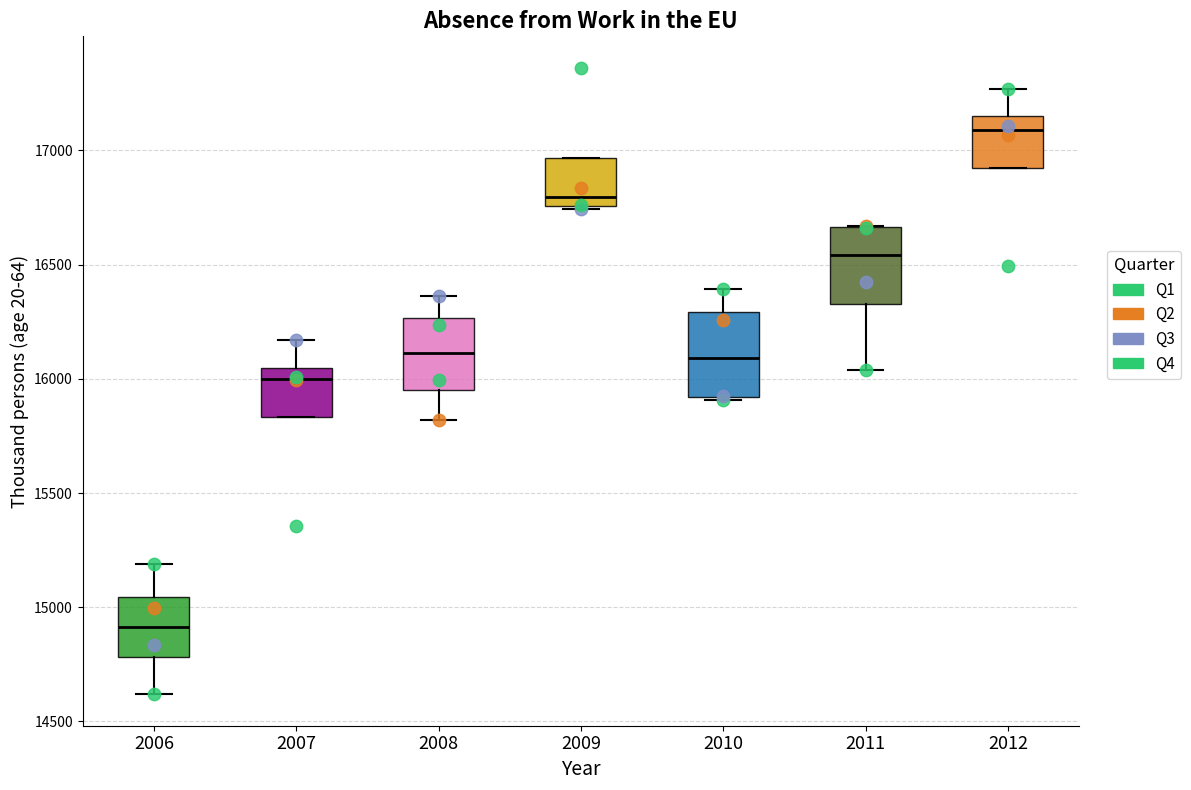

Reading left to right, read every box against the y-axis: the position of its median line, the range the box covers, and the ends of its whiskers. The values are not printed on the chart, so give them approximately, as read against the axis.

2006: median 14900, box 14800 to 15050, whiskers 14600 to 15200
2007: median 16000, box 15850 to 16050, whiskers 15850 to 16150
2008: median 16100, box 15950 to 16250, whiskers 15800 to 16350
2009: median 16800, box 16750 to 16950, whiskers 16750 to 16950
2010: median 16100, box 15900 to 16300, whiskers 15900 to 16400
2011: median 16550, box 16350 to 16650, whiskers 16050 to 16650
2012: median 17100, box 16900 to 17150, whiskers 16900 to 17250